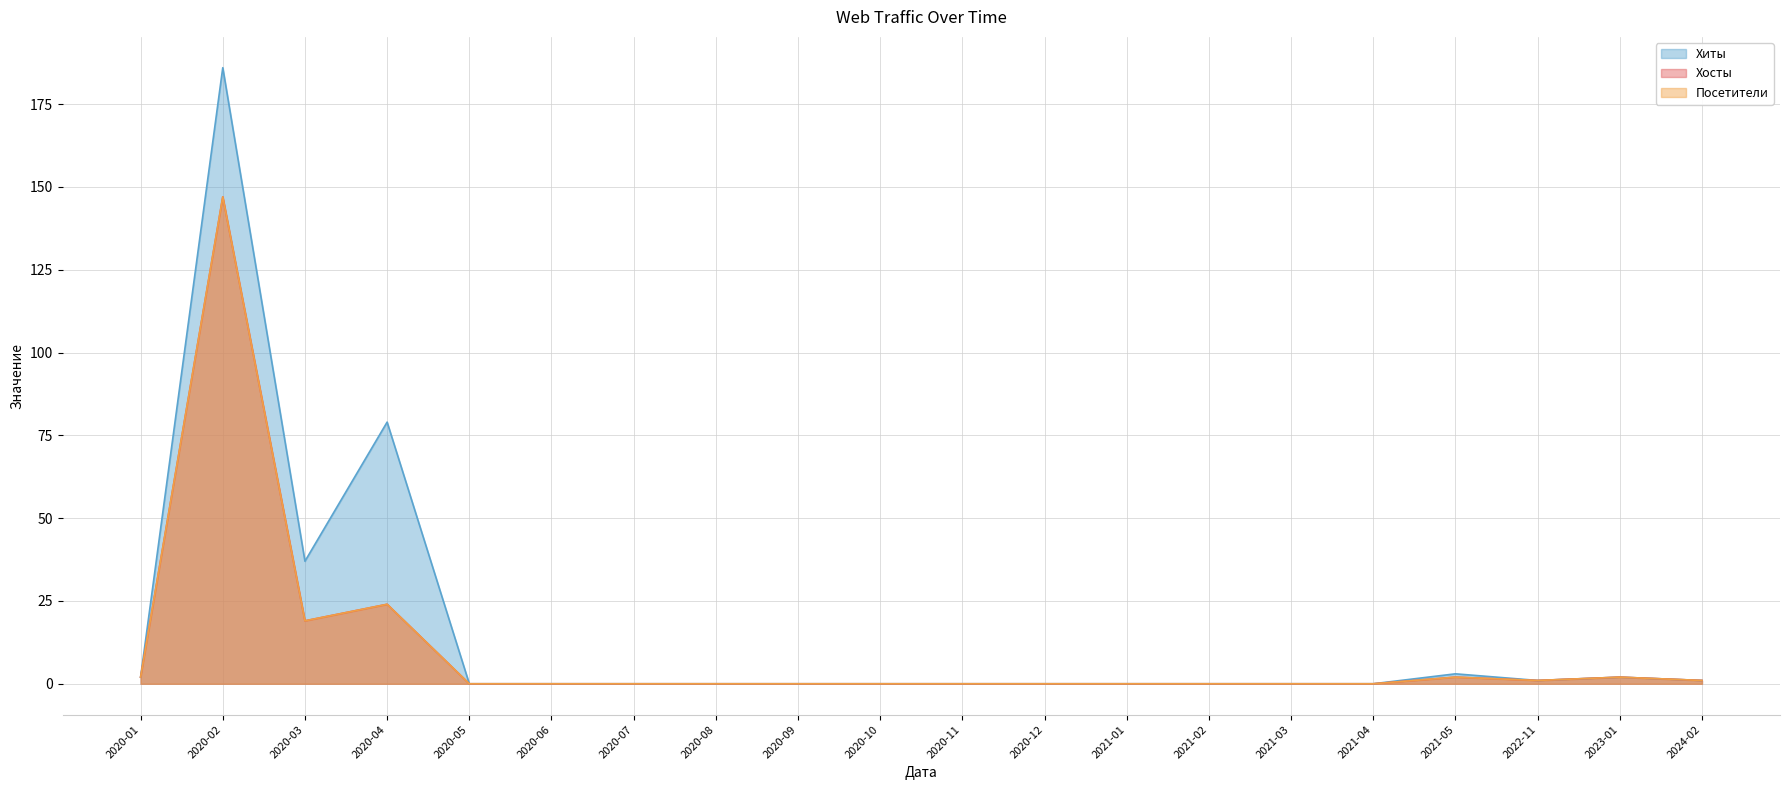

The value of Хосты at 2020-08 is 91. True or false?

False